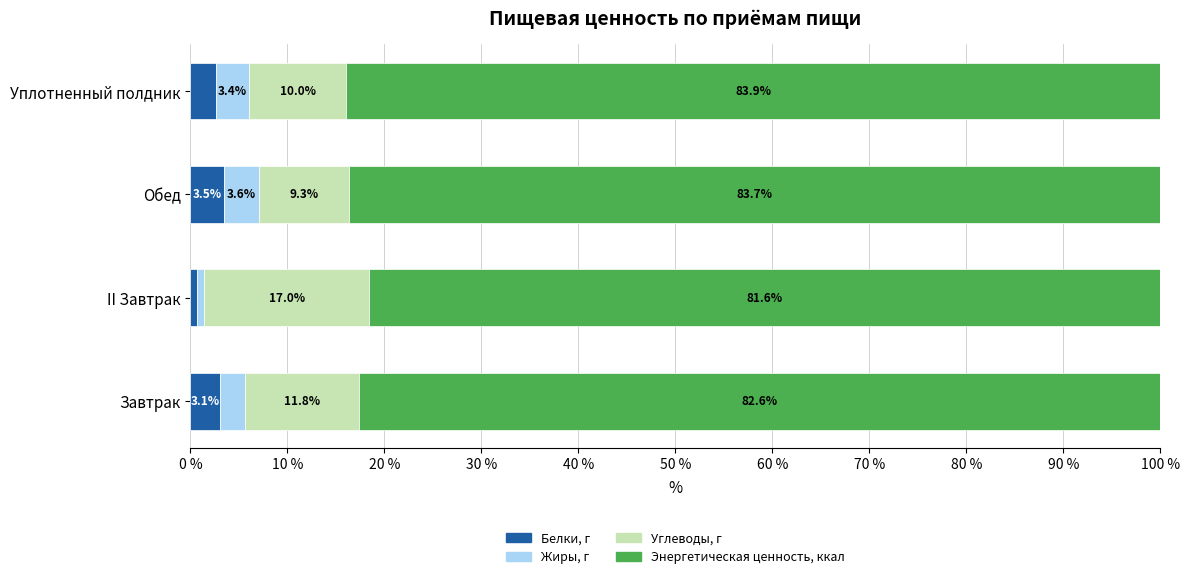

What is the sum of the Белки, г values at Уплотненный полдник and II Завтрак?

3.3